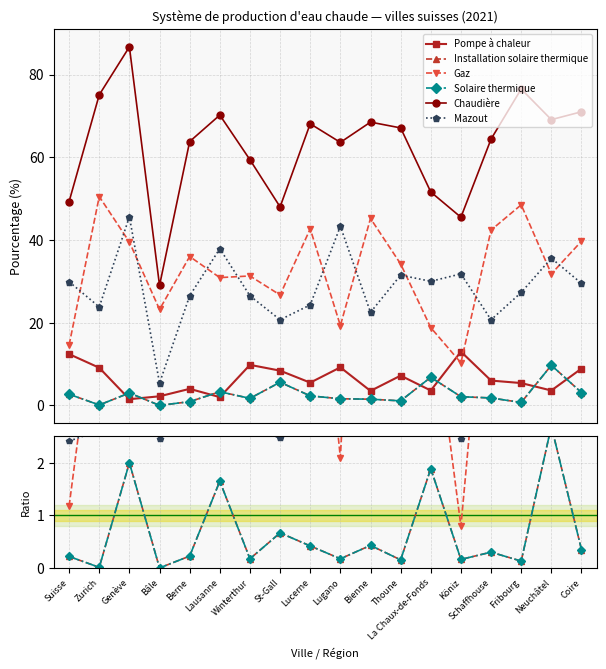

In Gaz, how many points are lower than both neighbors (excluding endpoints)?

5